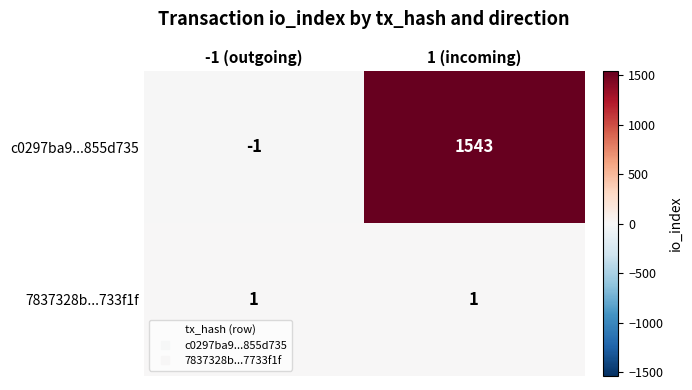

Which series has the largest range (max minus min)?

c0297ba9...855d735